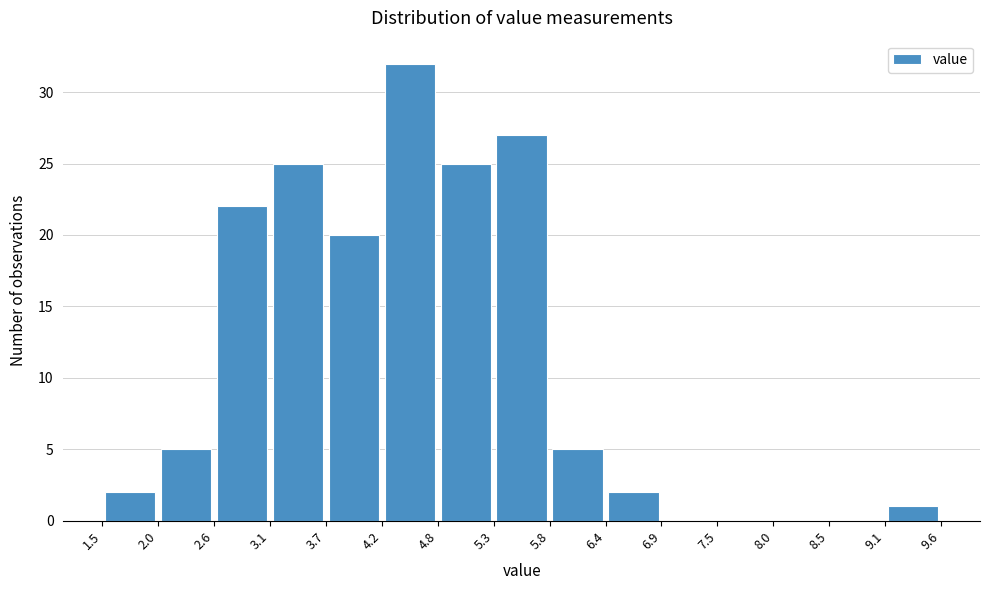

What is the height of the bar covering 5.8 to 6.4 on the x-axis? The values are not printed on the chart, so give them approximately, as read against the axis.

5